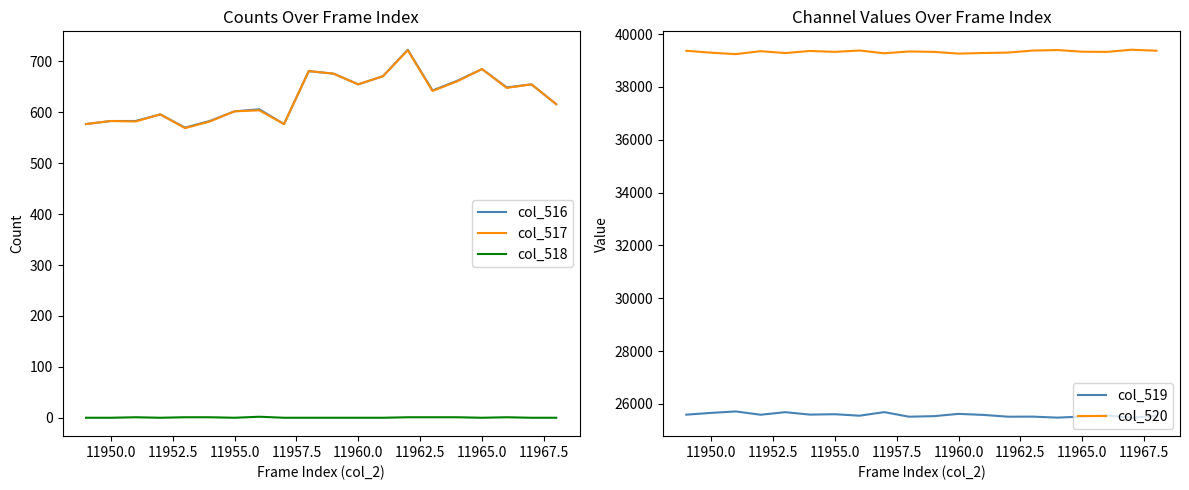

True or false: col_516 and col_518 intersect in this chart.

False